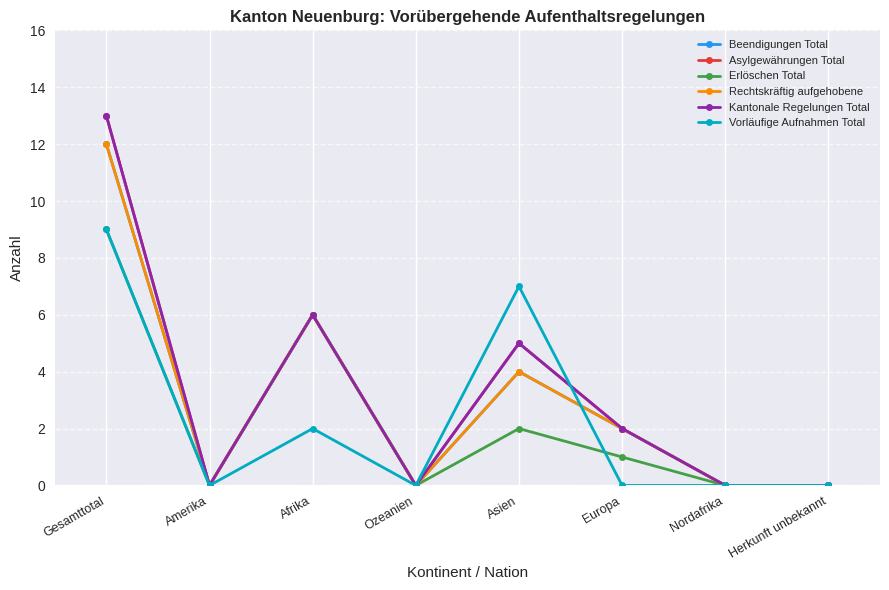

Does the chart display data point markers on the line(s)?

Yes